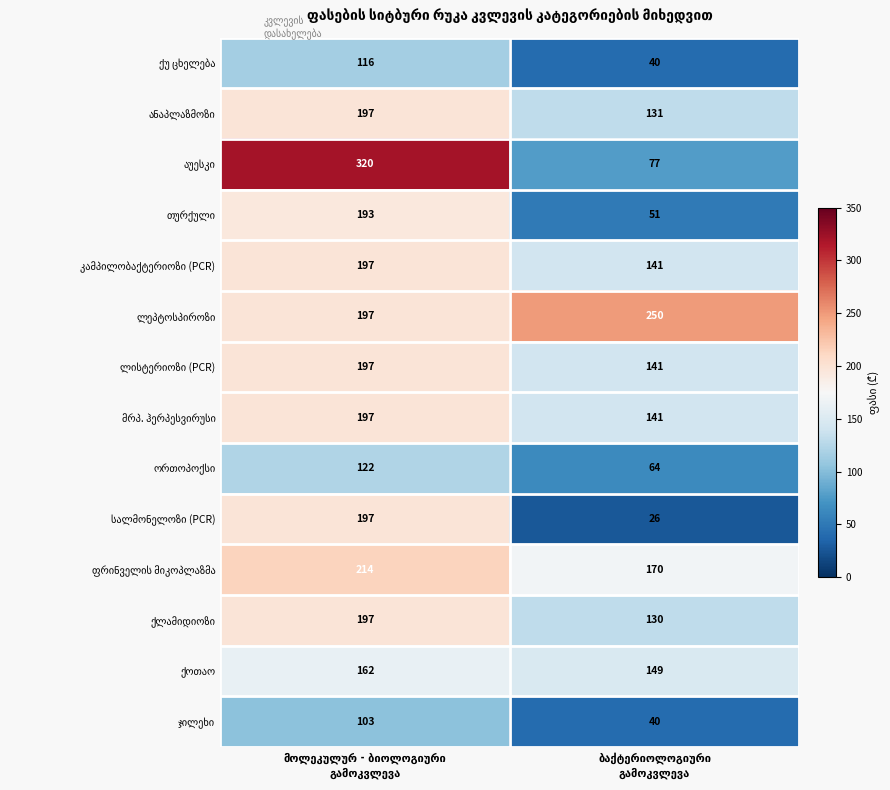

How many categories are shown in the chart?

2